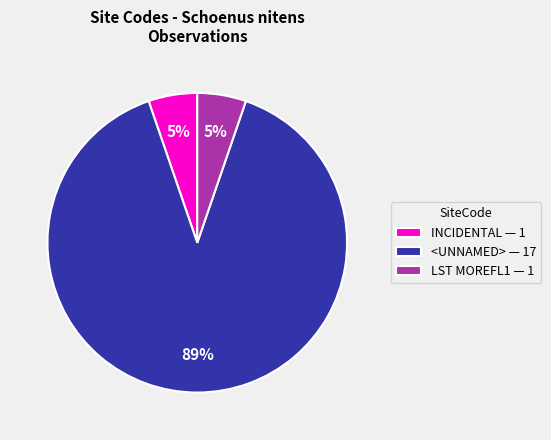

Does any single category account for the majority?

Yes